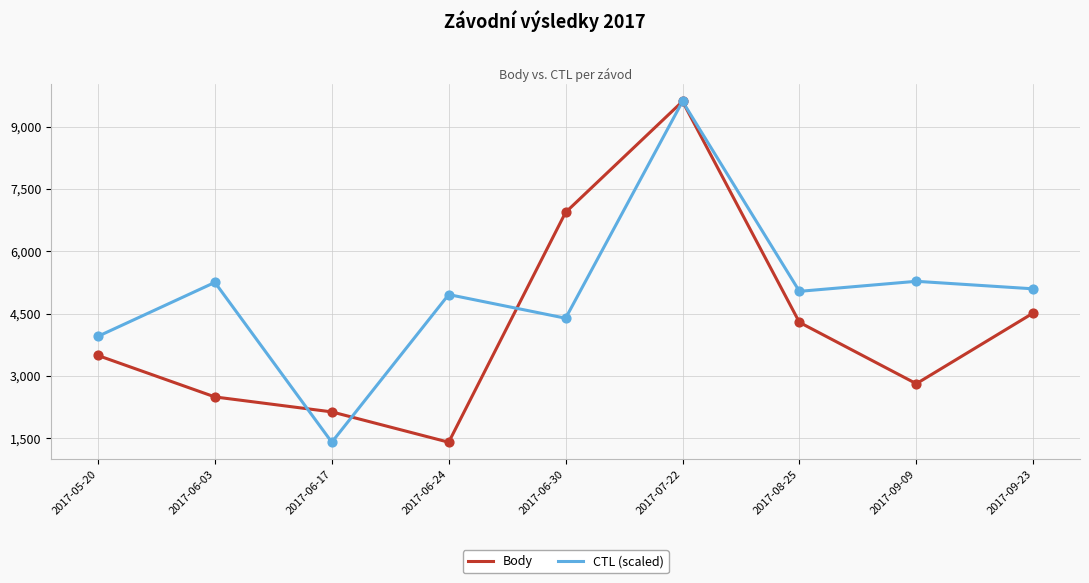

What are all the series names shown in the legend?

Body, CTL (scaled)